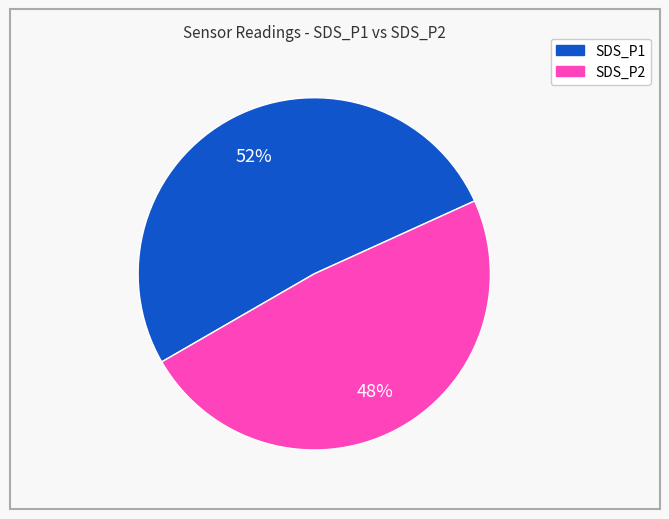

Is there a majority slice in this chart?

Yes